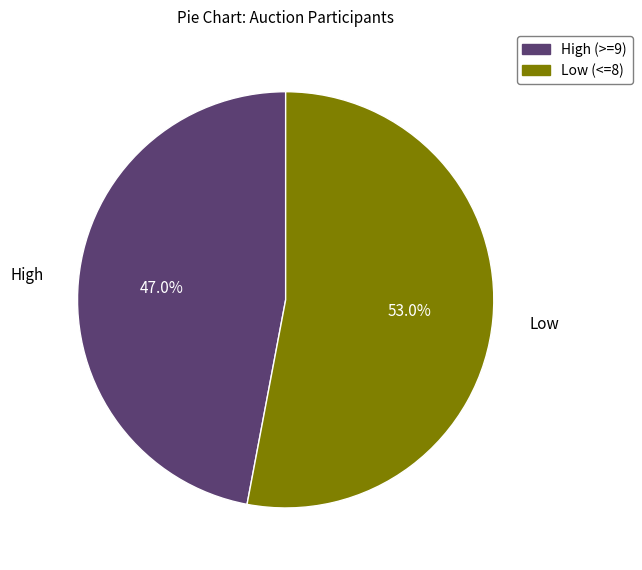

Is there any slice that represents more than half of the pie?

Yes